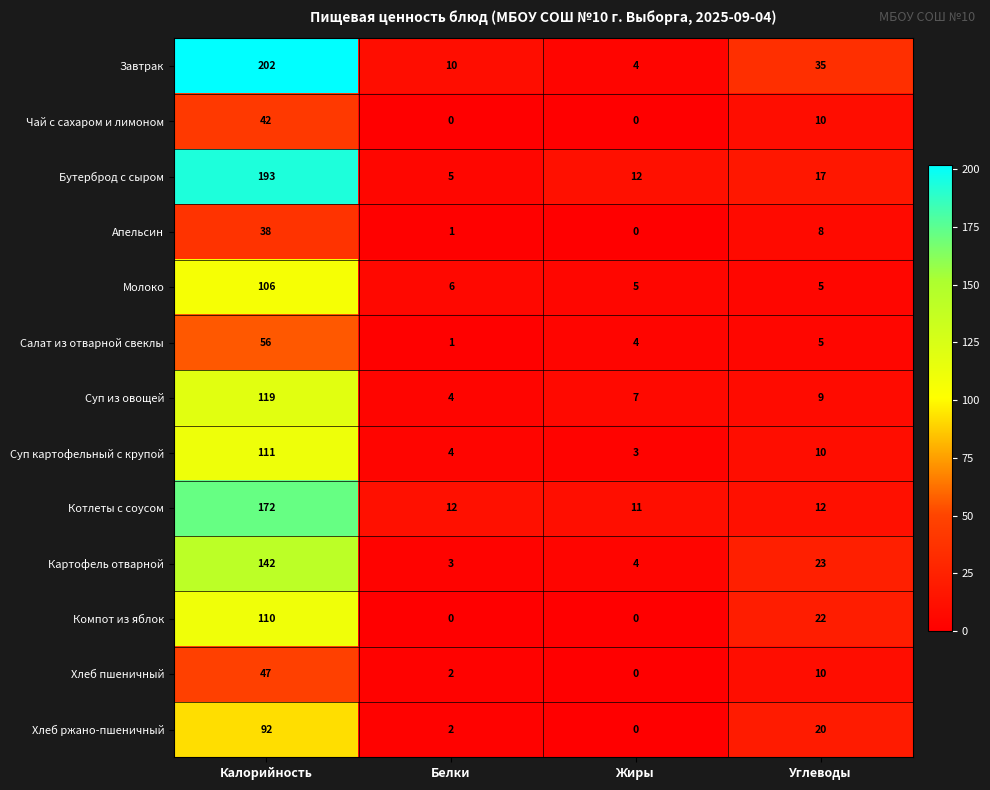

Is the value of Суп из овощей at Жиры greater than the value of Апельсин at Жиры?

Yes